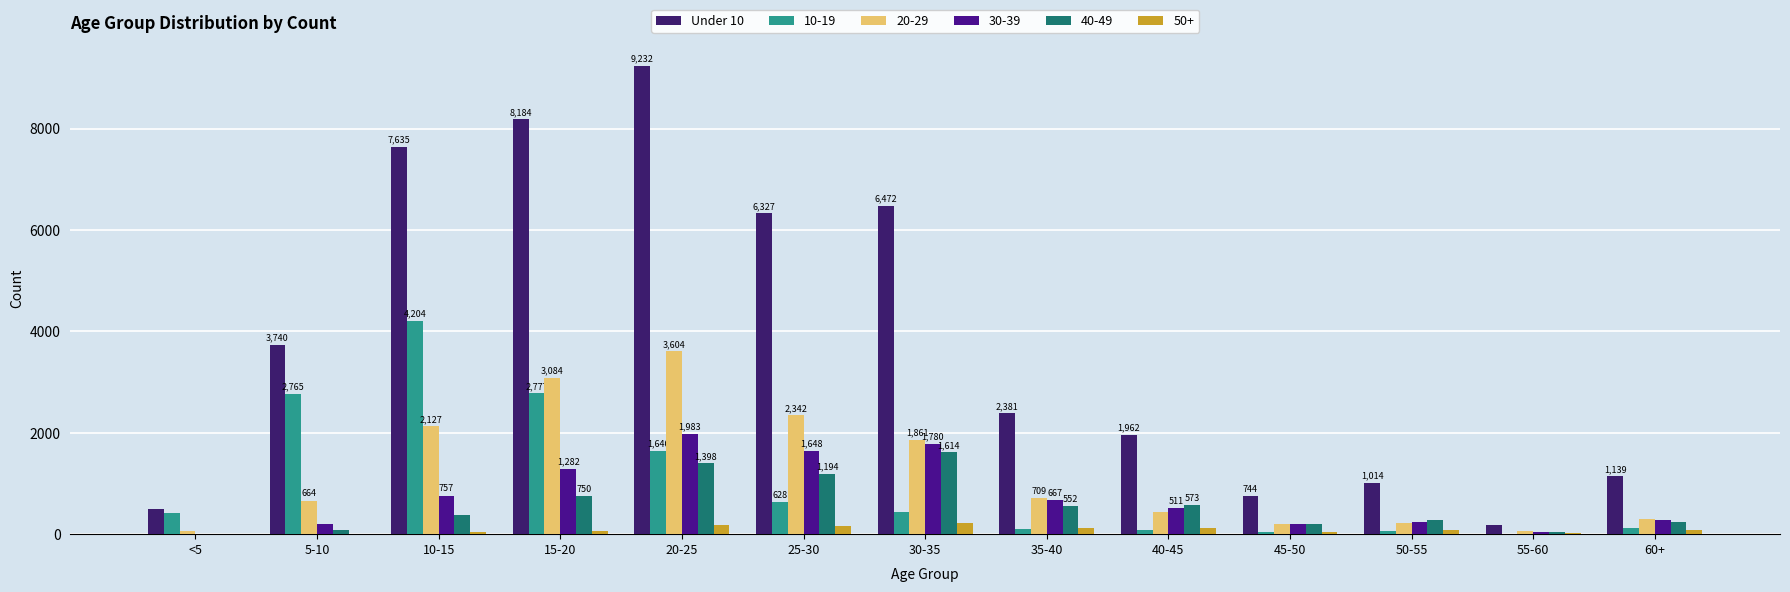

Between 50-55 and 60+, which is larger?

60+